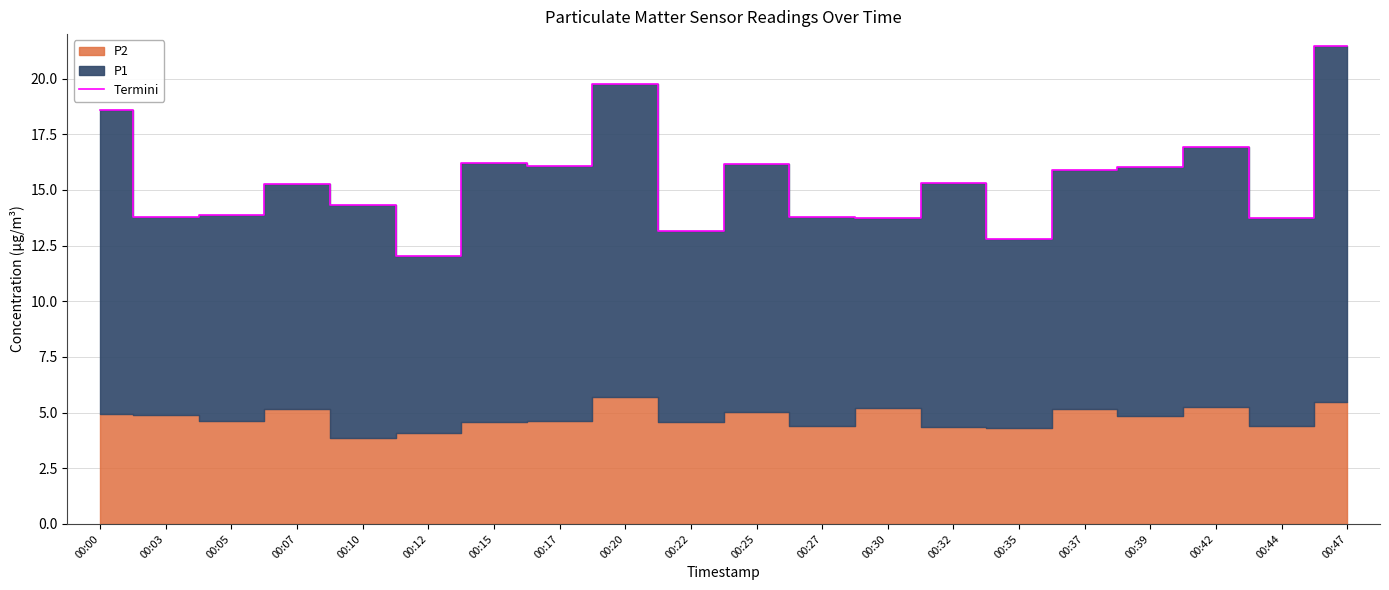

What is the average value?

15.4